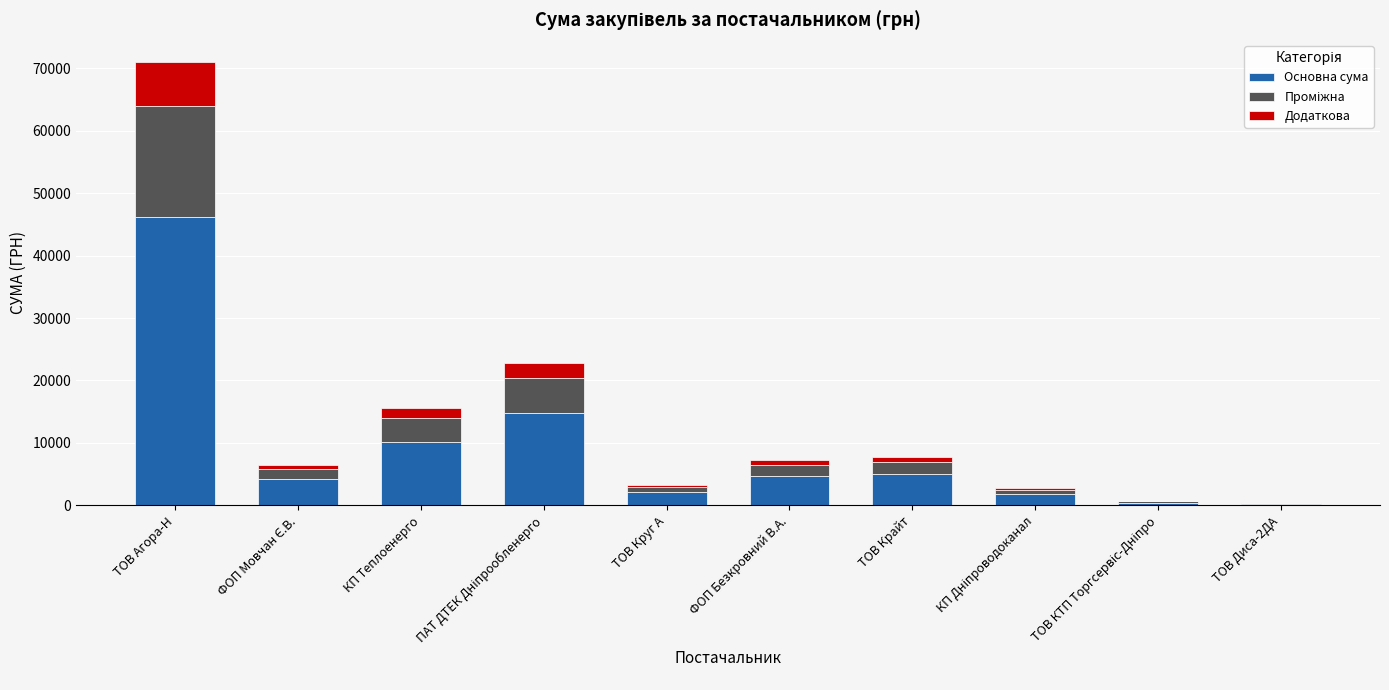

Read the Основна сума value at ТОВ Агора-Н.

46139.6